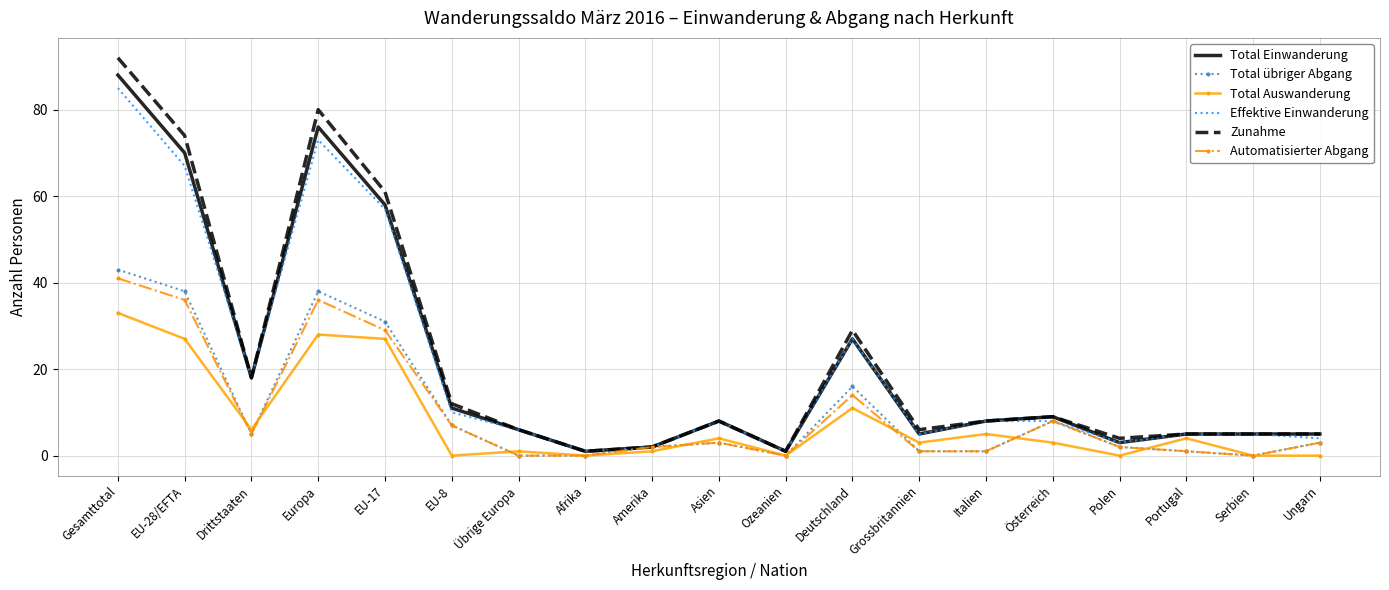

Rank the series by their maximum value, from lowest to highest.

Total Auswanderung, Automatisierter Abgang, Total übriger Abgang, Effektive Einwanderung, Total Einwanderung, Zunahme